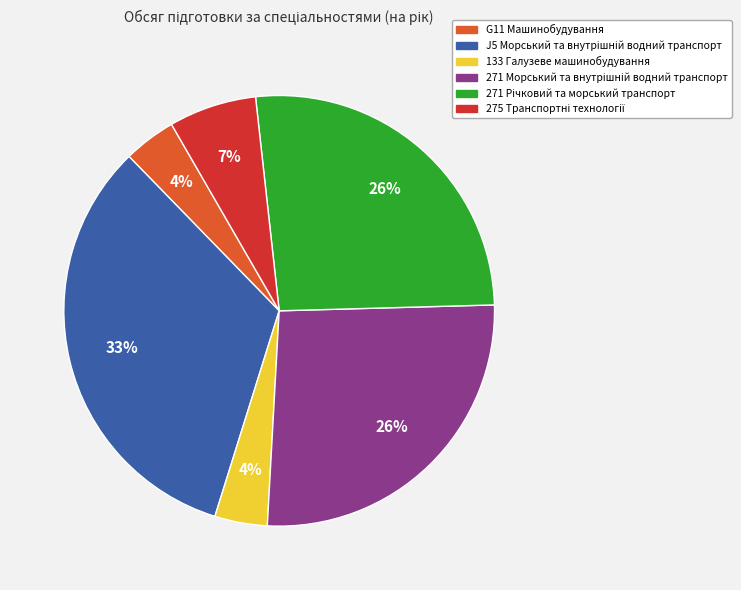

Does G11 Машинобудування represent more than half of the total?

No